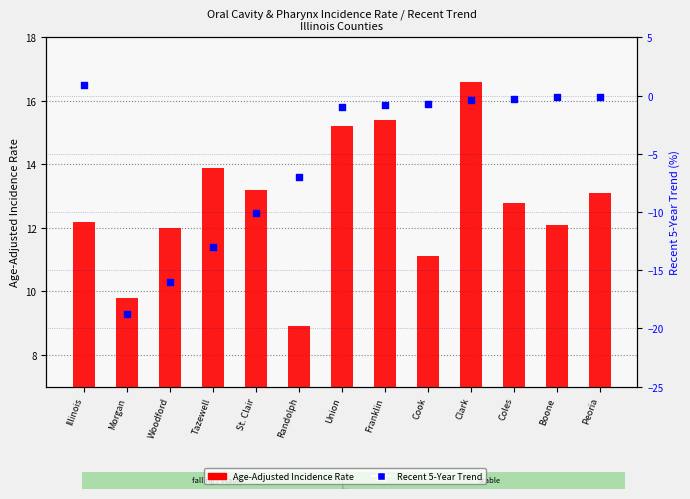

Which series contains the lowest Y value?

Recent 5-Year Trend